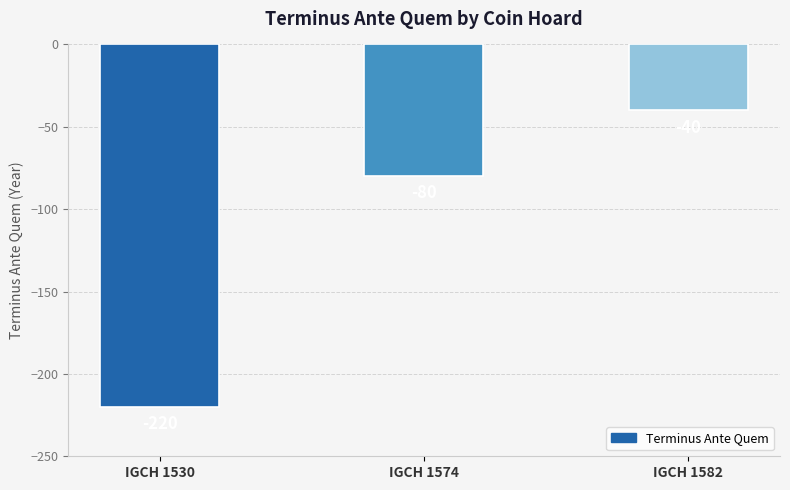

What is the average value?

-113